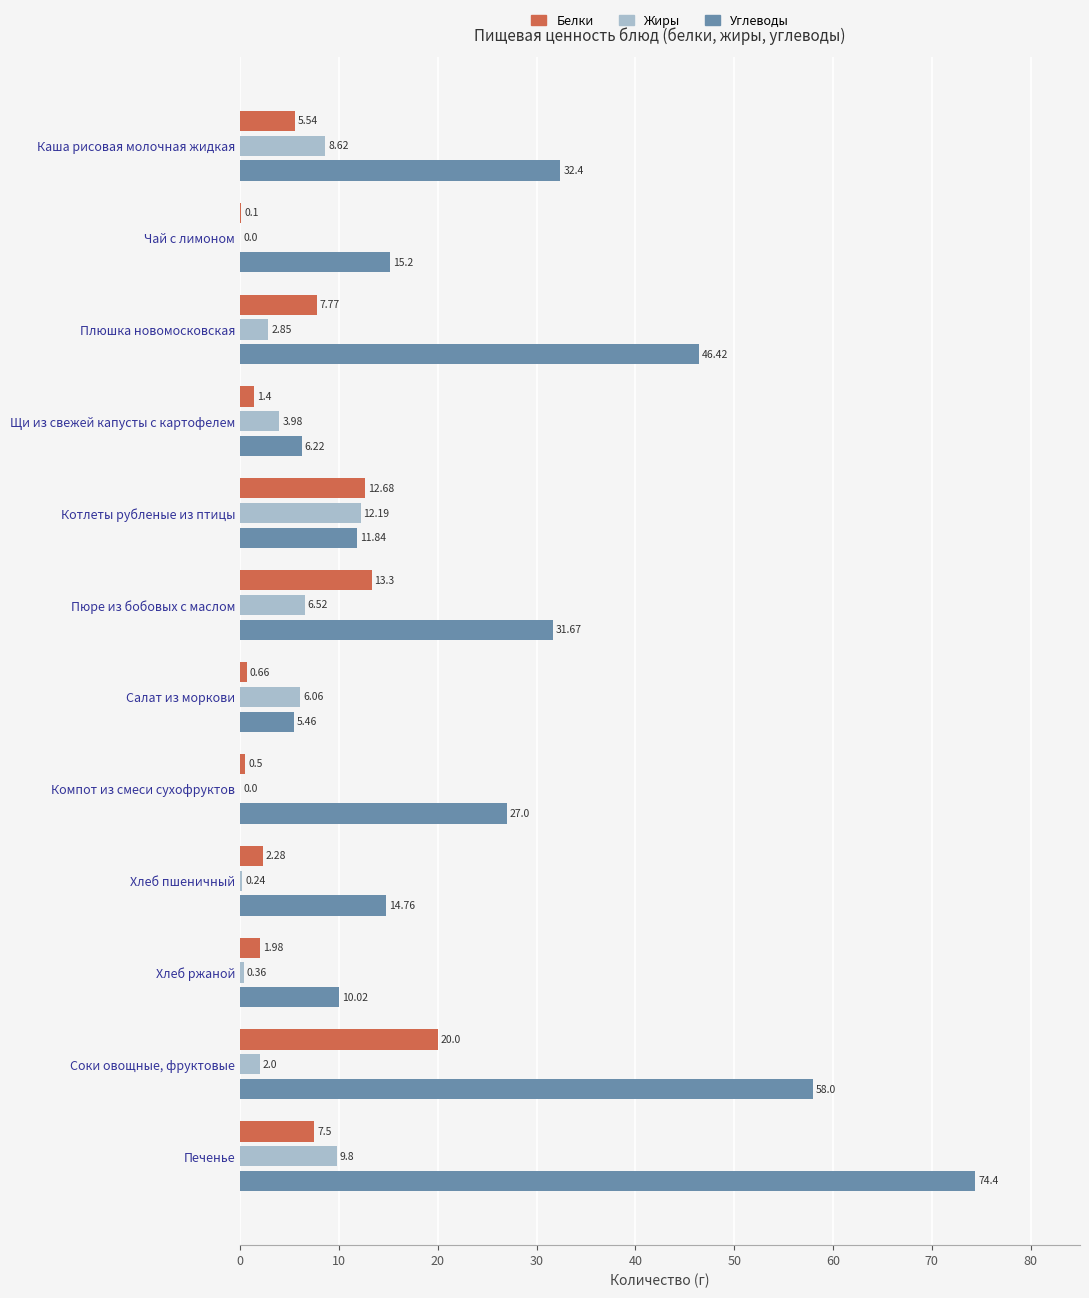

What are all the series names shown in the legend?

Белки, Жиры, Углеводы